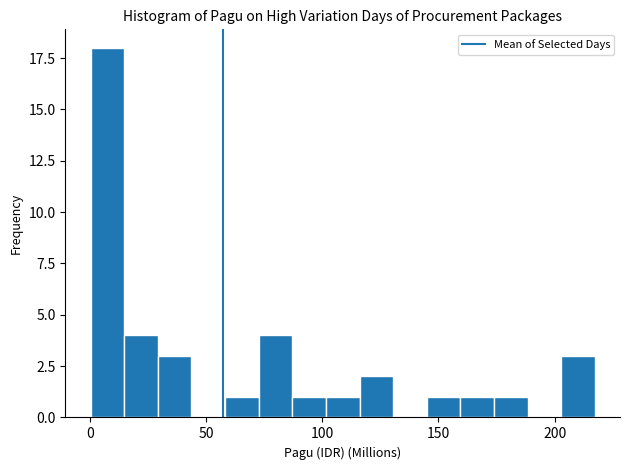

Read against the x-axis, roughly where is the centre of the tallest bar?

10